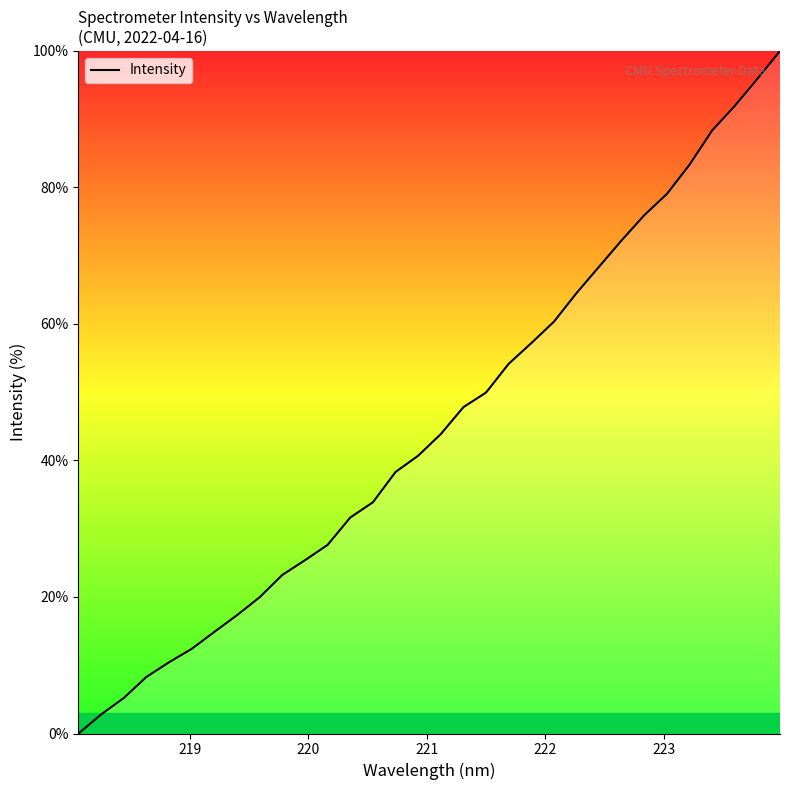

What is the difference between the maximum and minimum values?

100.0